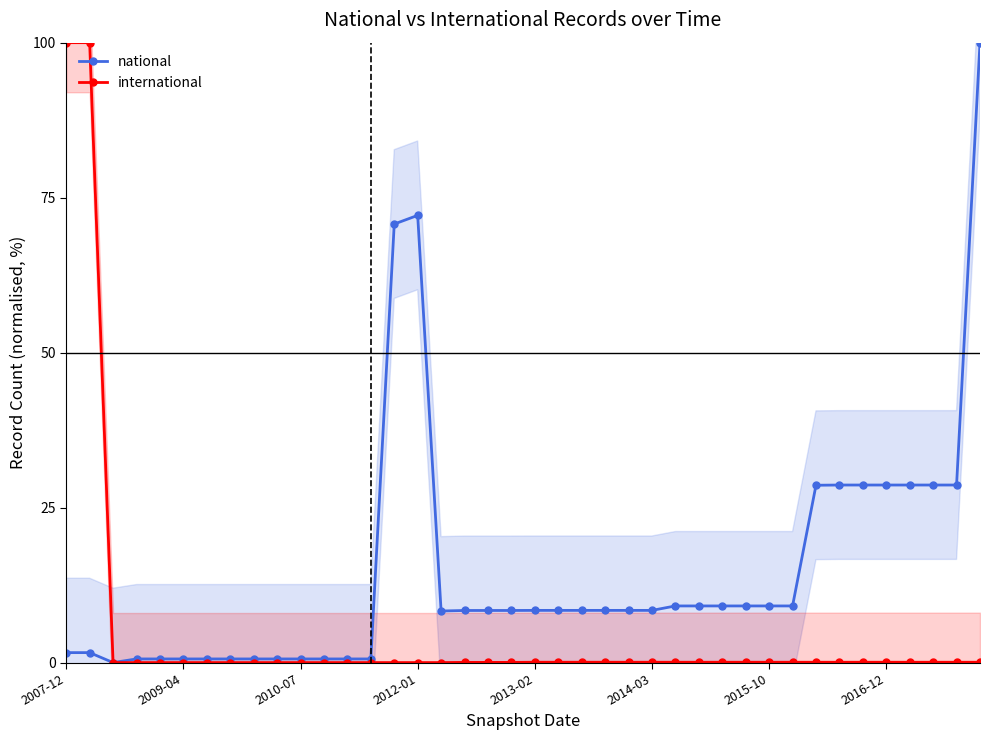

At how many categories does at least one series exceed 82?

3